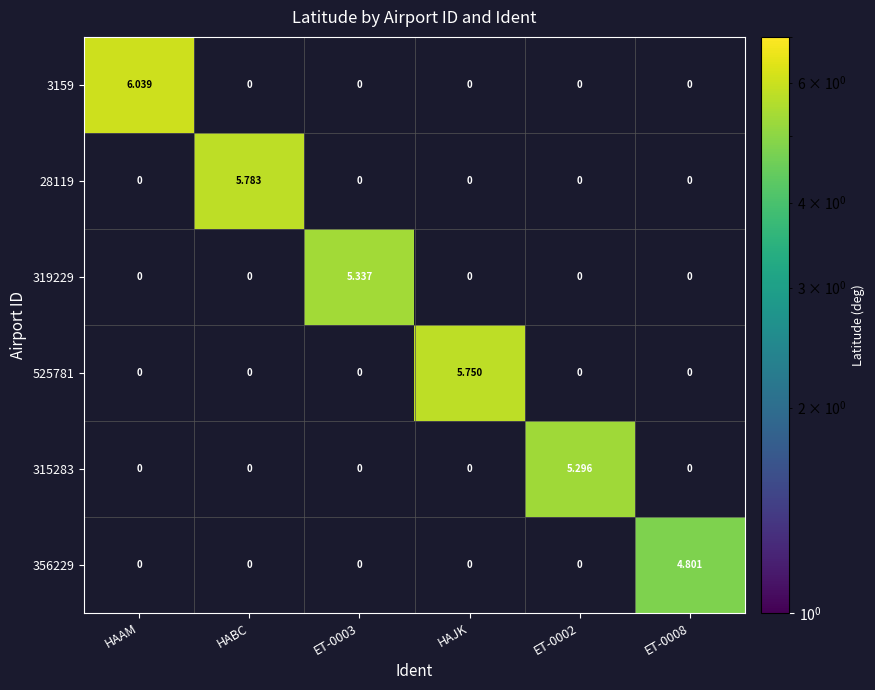

Which label corresponds to the largest value in the chart?

HAAM